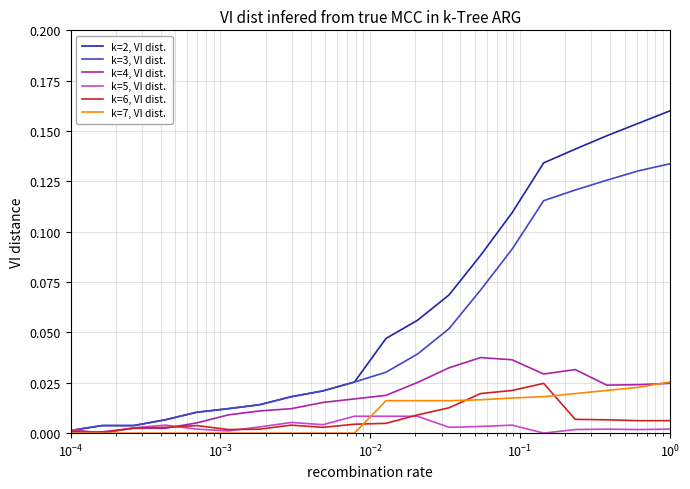

Rank the series by their maximum value, from lowest to highest.

k=5, VI dist., k=6, VI dist., k=7, VI dist., k=4, VI dist., k=3, VI dist., k=2, VI dist.